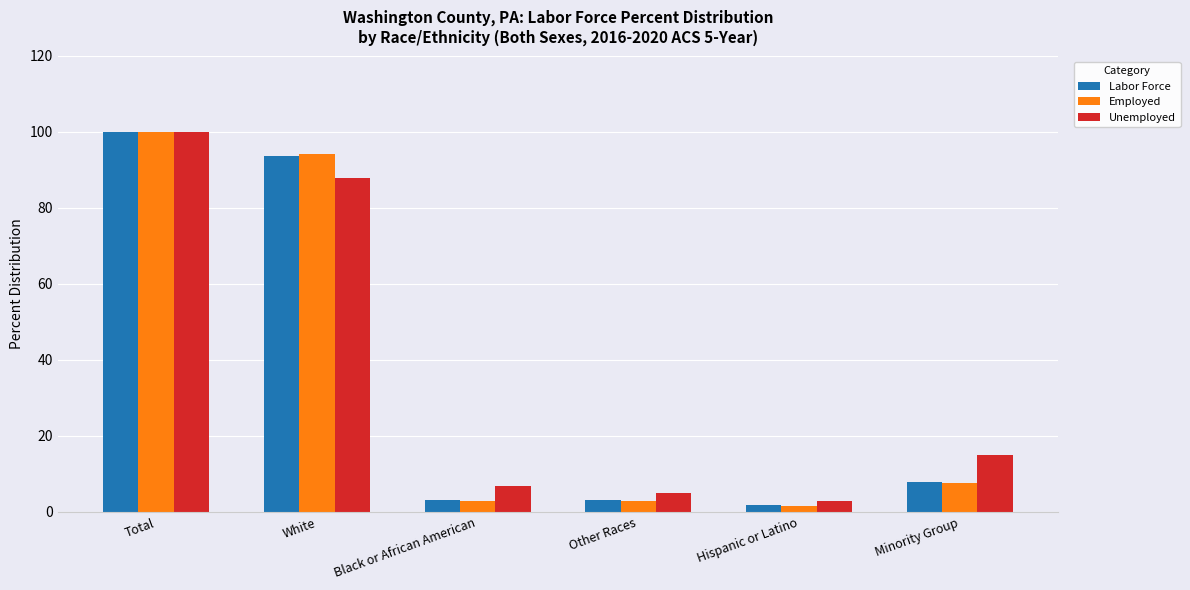

How many values in the Employed series are below 7?

3